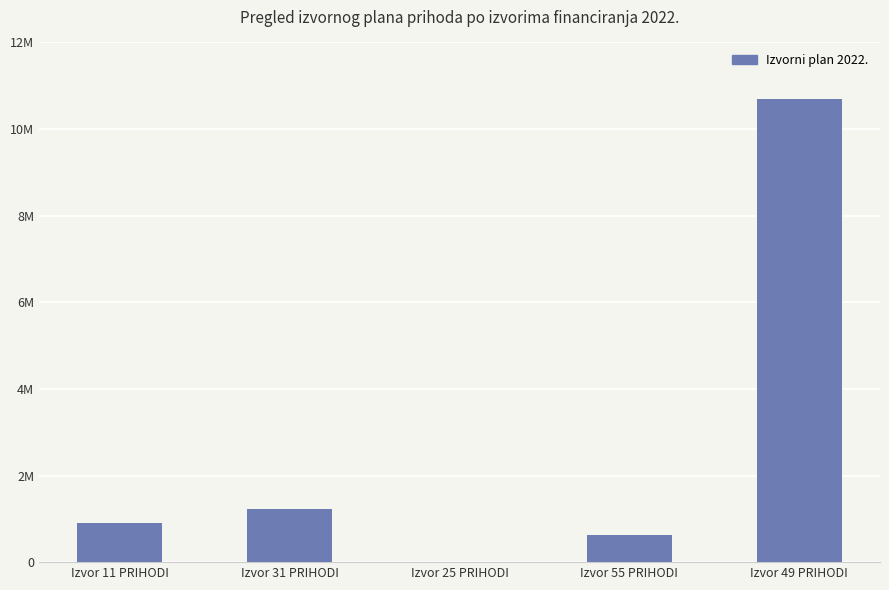

Are the bars horizontal?

No